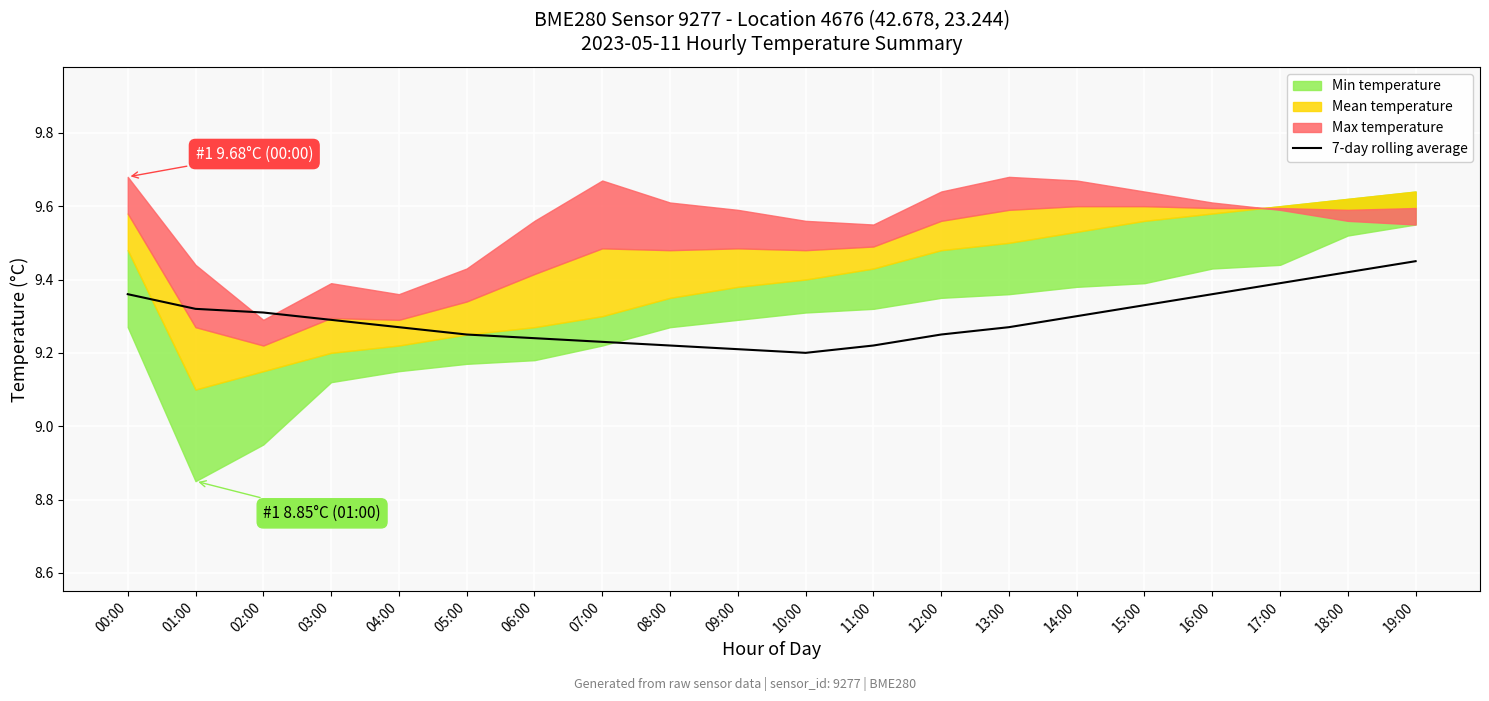

What is the label of the 1st point from the right?

19:00